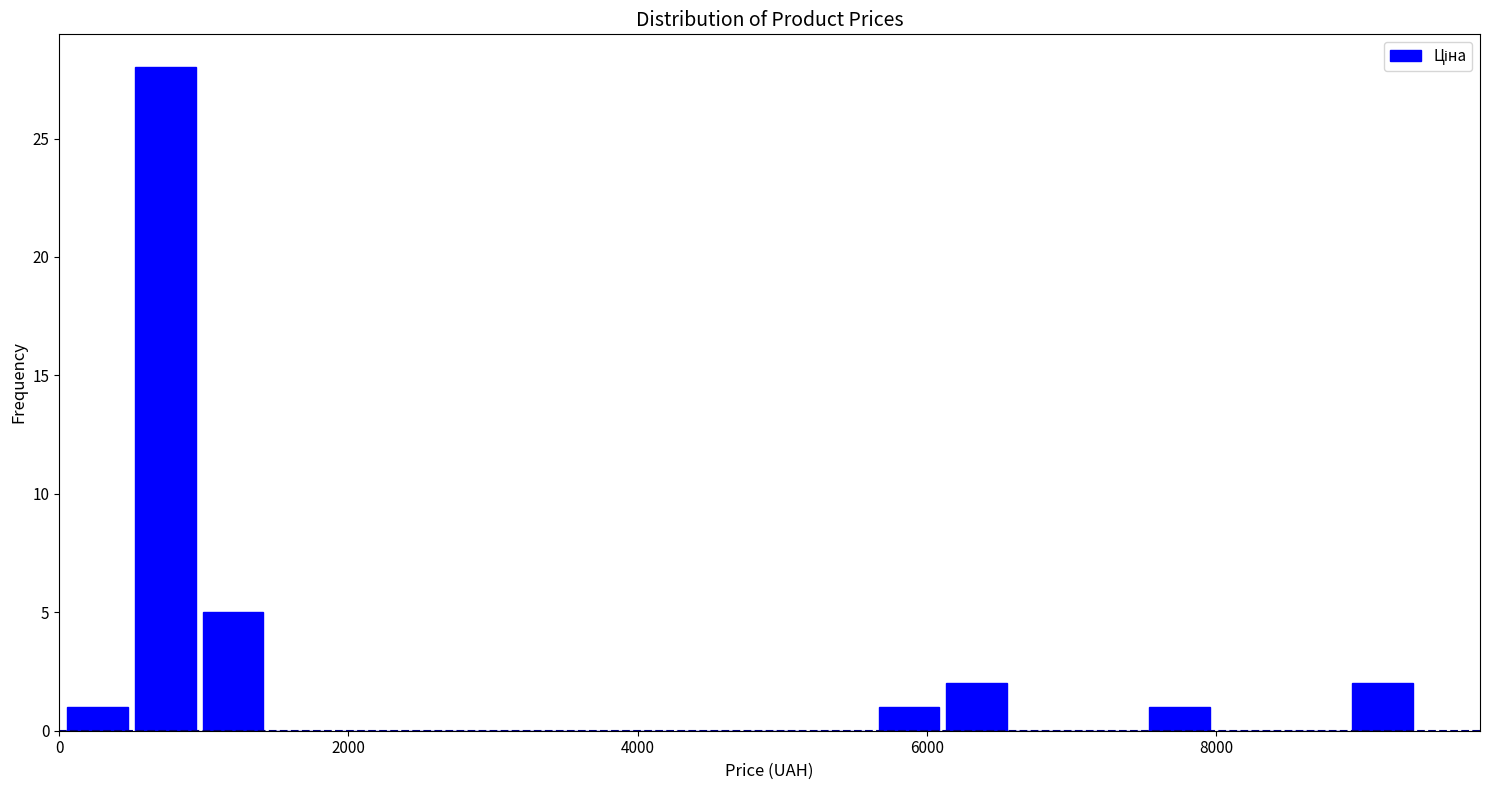

Read against the x-axis, roughly where is the centre of the tallest bar?

800